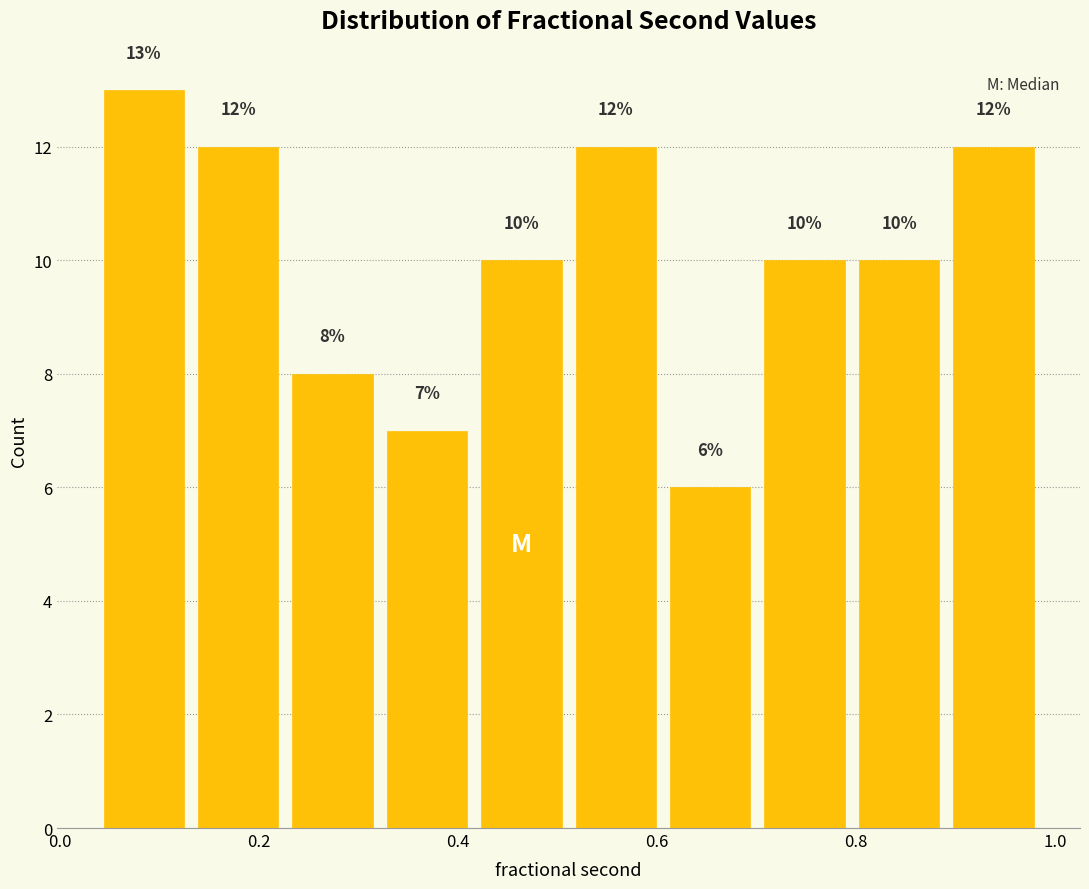

Reading left to right, list every bar in this chart as the range it spans on the x-axis followed by its height. The bar edges are not printed on the chart, so give them approximately, as read against the axis.

0.04 to 0.14: 13
0.14 to 0.22: 12
0.22 to 0.32: 8
0.32 to 0.42: 7
0.42 to 0.52: 10
0.52 to 0.60: 12
0.60 to 0.70: 6
0.70 to 0.80: 10
0.80 to 0.90: 10
0.90 to 0.98: 12